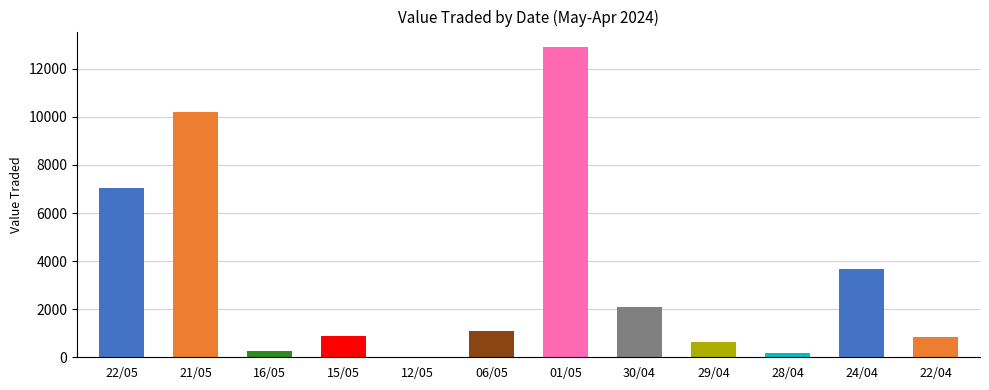

At which label does the data first exceed 1081?

22/05